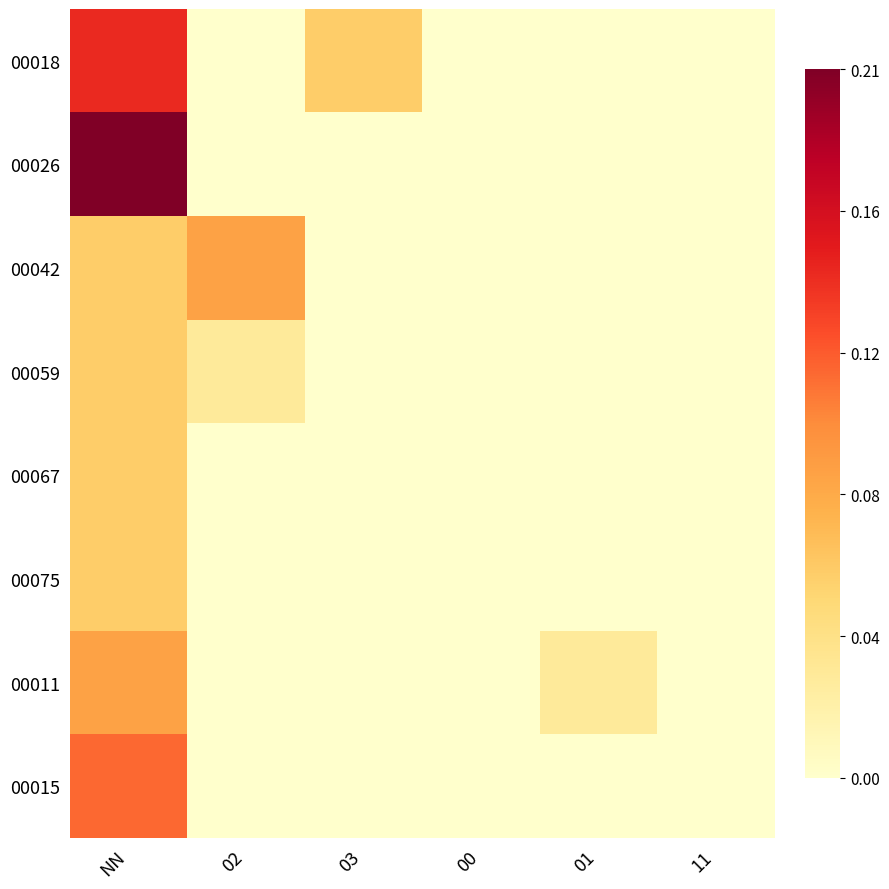

Reading left to right, list all the values displayed in this chart.

00018: NN=0.1	02=0.0	03=0.1	00=0.0	01=0.0	11=0.0
00026: NN=0.2	02=0.0	03=0.0	00=0.0	01=0.0	11=0.0
00042: NN=0.1	02=0.1	03=0.0	00=0.0	01=0.0	11=0.0
00059: NN=0.1	02=0.0	03=0.0	00=0.0	01=0.0	11=0.0
00067: NN=0.1	02=0.0	03=0.0	00=0.0	01=0.0	11=0.0
00075: NN=0.1	02=0.0	03=0.0	00=0.0	01=0.0	11=0.0
00011: NN=0.1	02=0.0	03=0.0	00=0.0	01=0.0	11=0.0
00015: NN=0.1	02=0.0	03=0.0	00=0.0	01=0.0	11=0.0